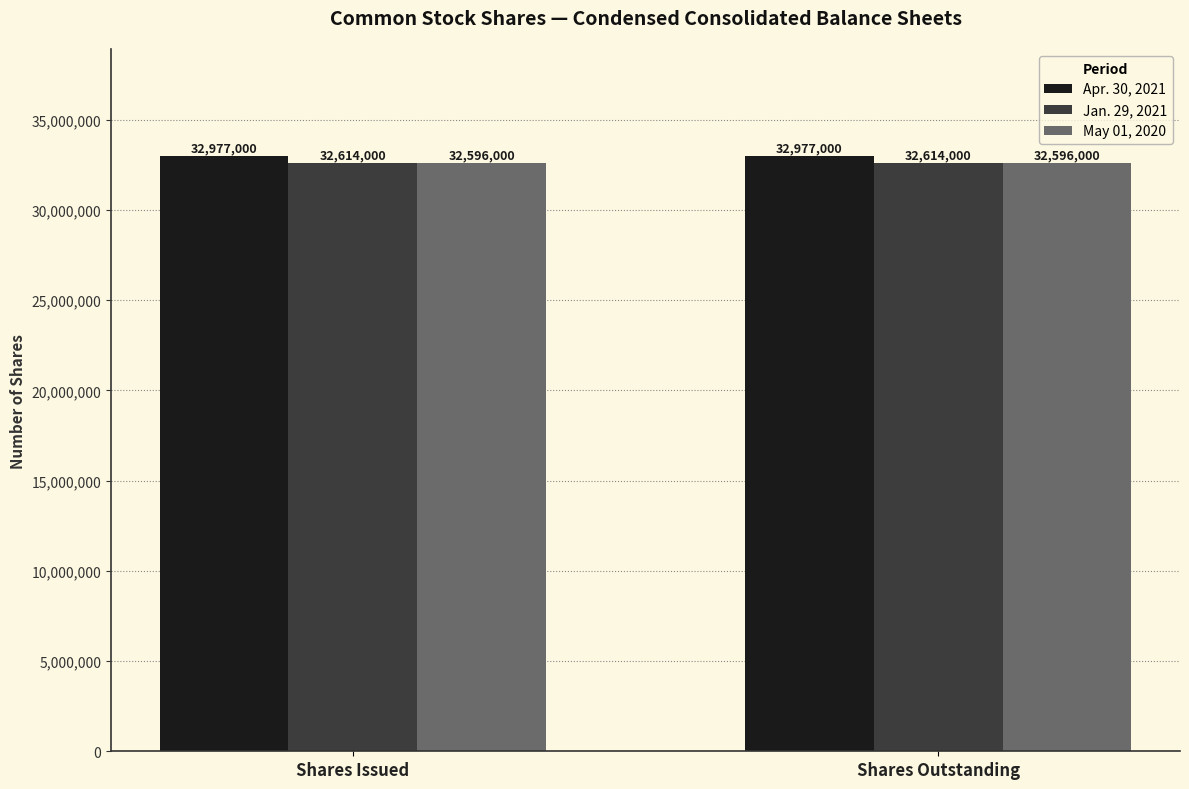

What is the label of the 2nd bar from the left?

Shares Outstanding